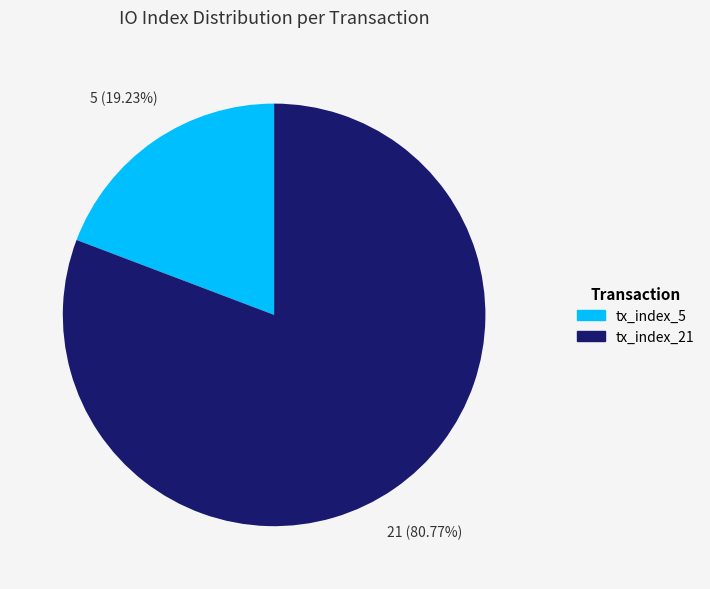

The tx_index_5 slice represents 11% of the pie. True or false?

False